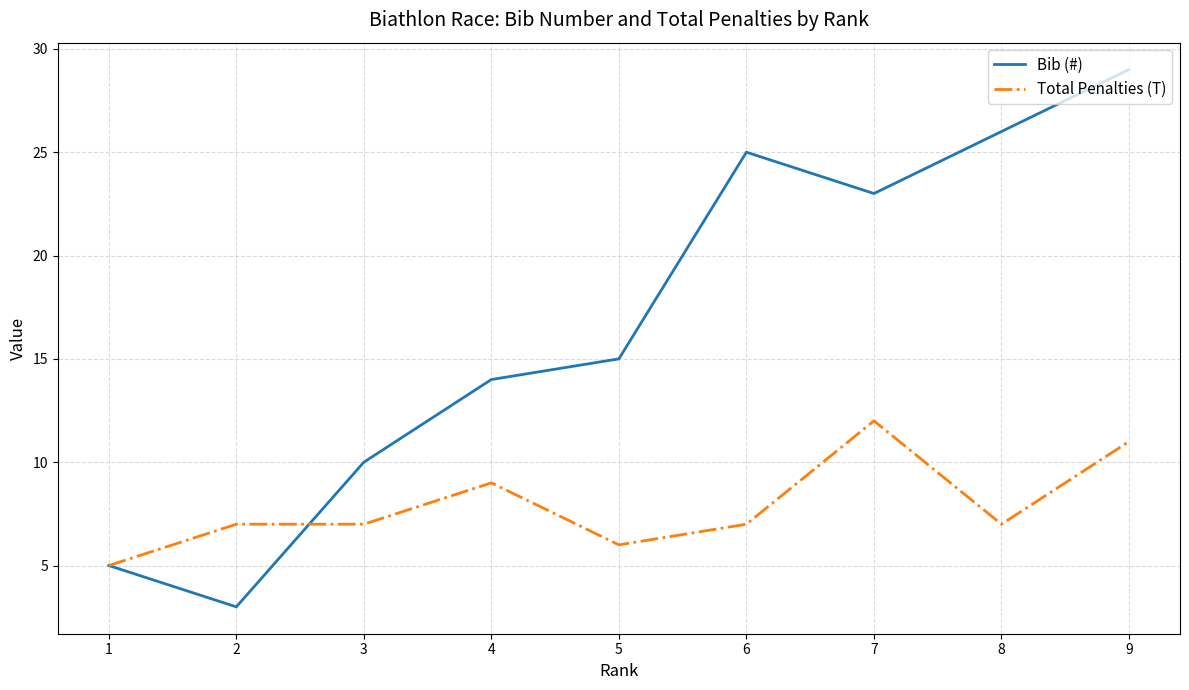

What is the sum of all Total Penalties (T) values?

71